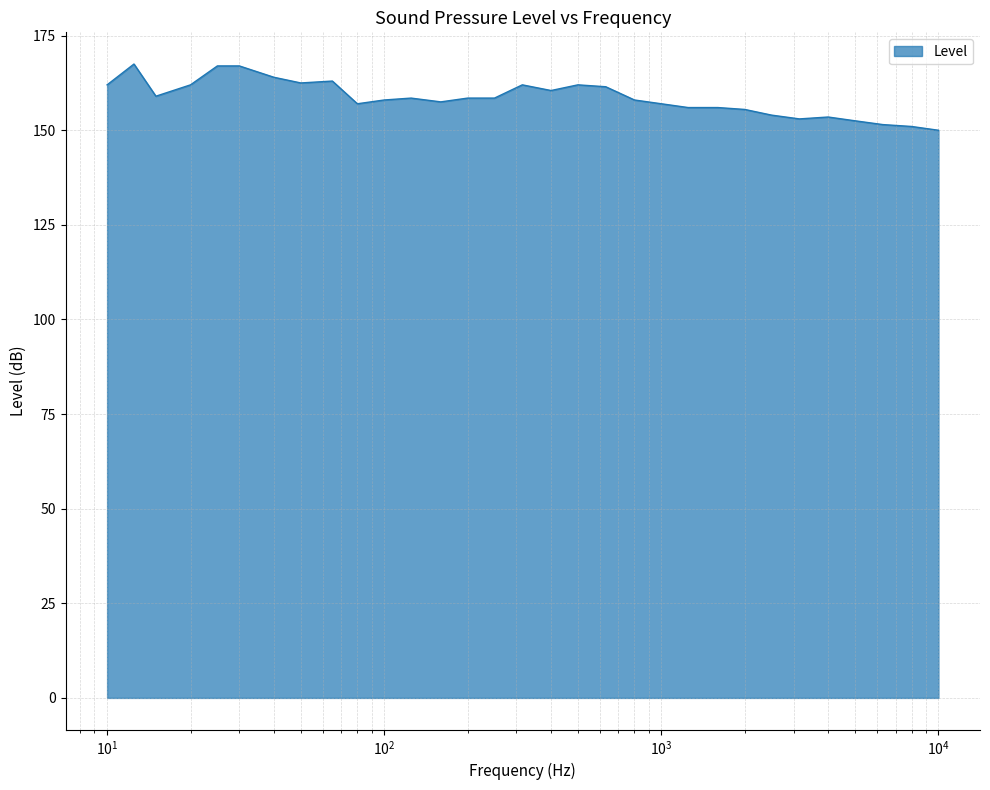

What is the greatest value displayed?

167.5